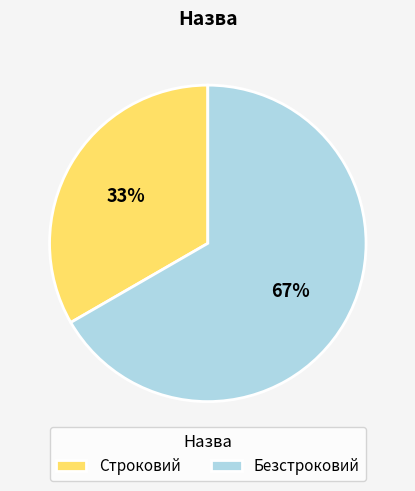

What percentage is the Строковий slice, to the nearest percent?

33%